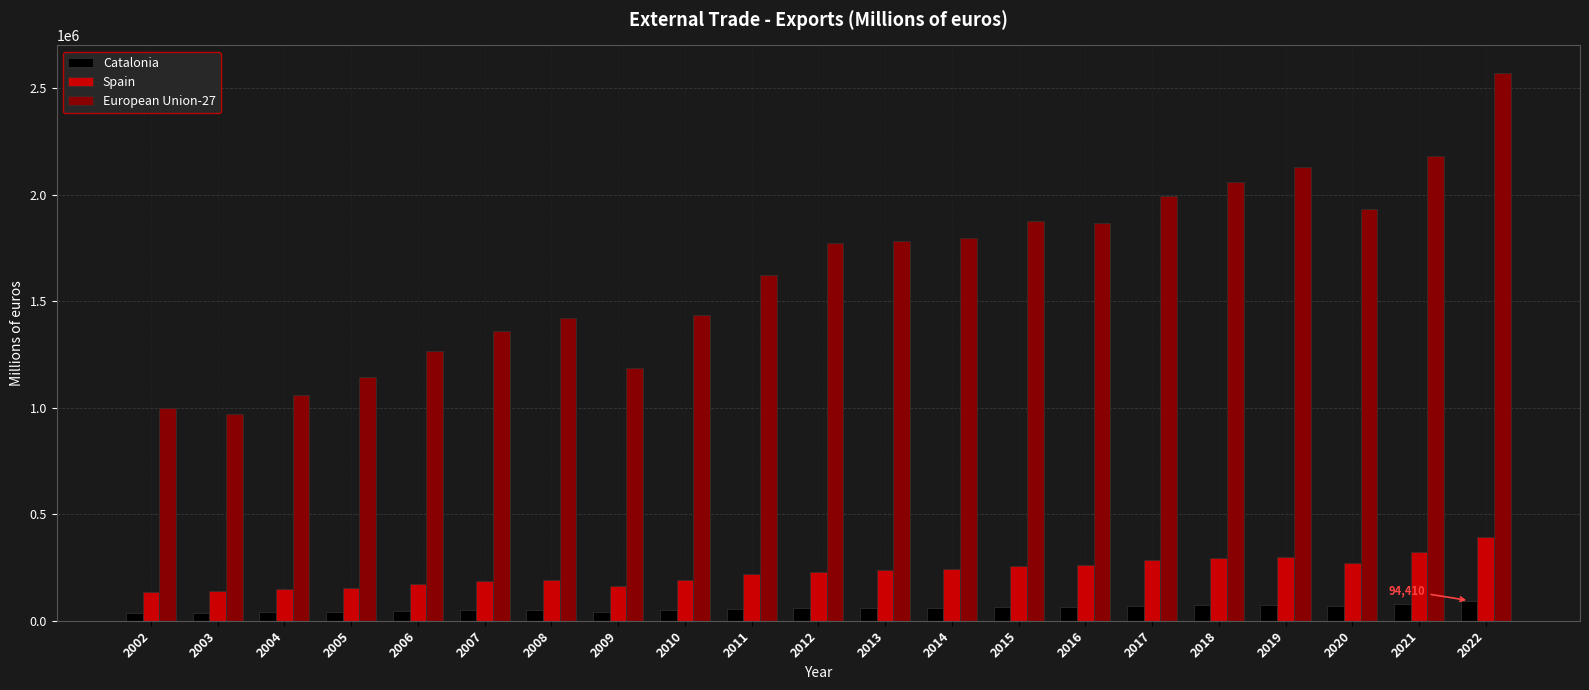

What is the maximum value shown in the chart?

2572130.6